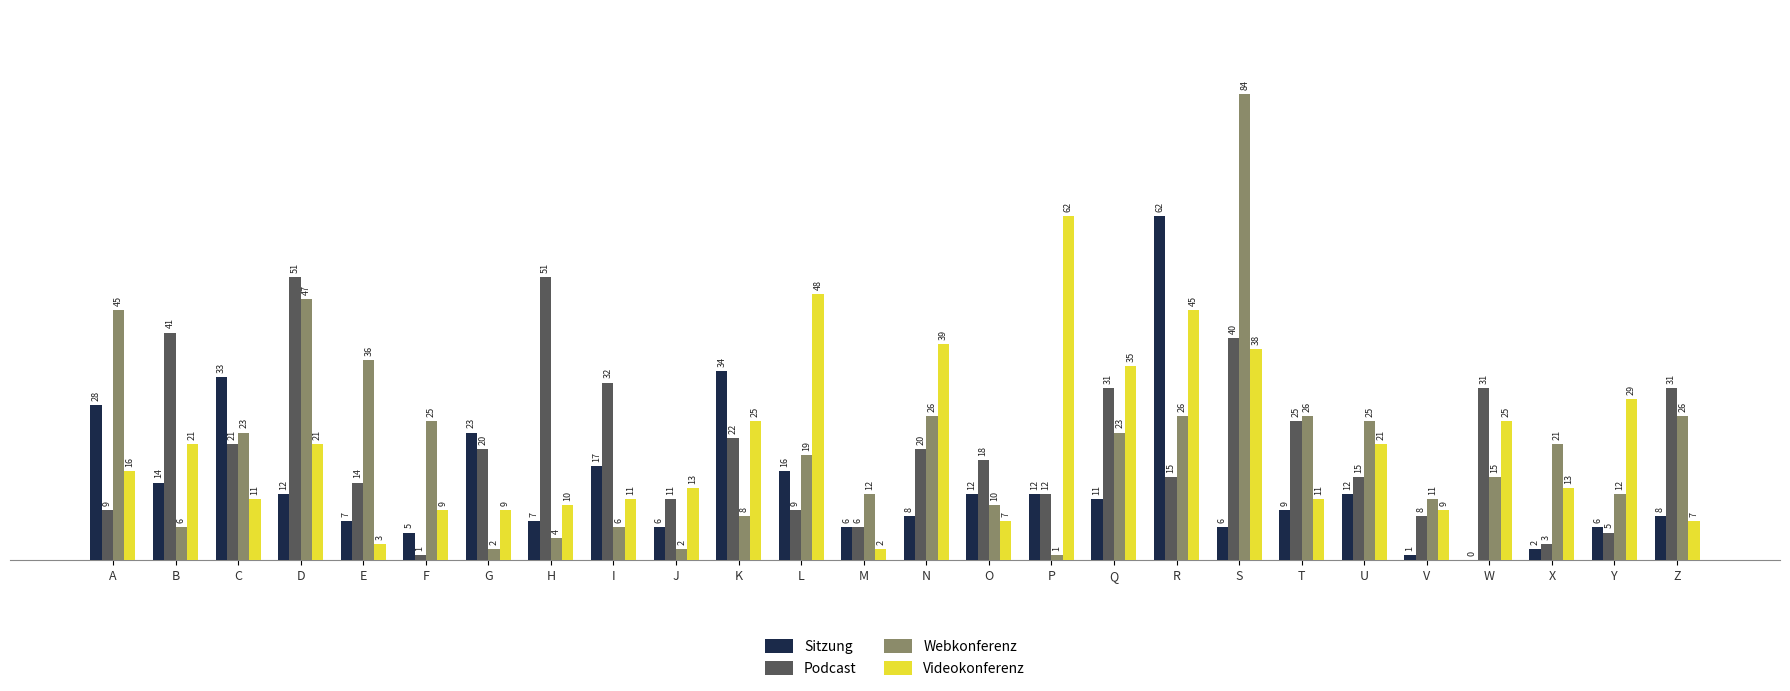

Reading left to right, what are all the values shown in this chart?

Sitzung: A=28	B=14	C=33	D=12	E=7	F=5	G=23	H=7	I=17	J=6	K=34	L=16	M=6	N=8	O=12	P=12	Q=11	R=62	S=6	T=9	U=12	V=1	W=0	X=2	Y=6	Z=8
Podcast: A=9	B=41	C=21	D=51	E=14	F=1	G=20	H=51	I=32	J=11	K=22	L=9	M=6	N=20	O=18	P=12	Q=31	R=15	S=40	T=25	U=15	V=8	W=31	X=3	Y=5	Z=31
Webkonferenz: A=45	B=6	C=23	D=47	E=36	F=25	G=2	H=4	I=6	J=2	K=8	L=19	M=12	N=26	O=10	P=1	Q=23	R=26	S=84	T=26	U=25	V=11	W=15	X=21	Y=12	Z=26
Videokonferenz: A=16	B=21	C=11	D=21	E=3	F=9	G=9	H=10	I=11	J=13	K=25	L=48	M=2	N=39	O=7	P=62	Q=35	R=45	S=38	T=11	U=21	V=9	W=25	X=13	Y=29	Z=7